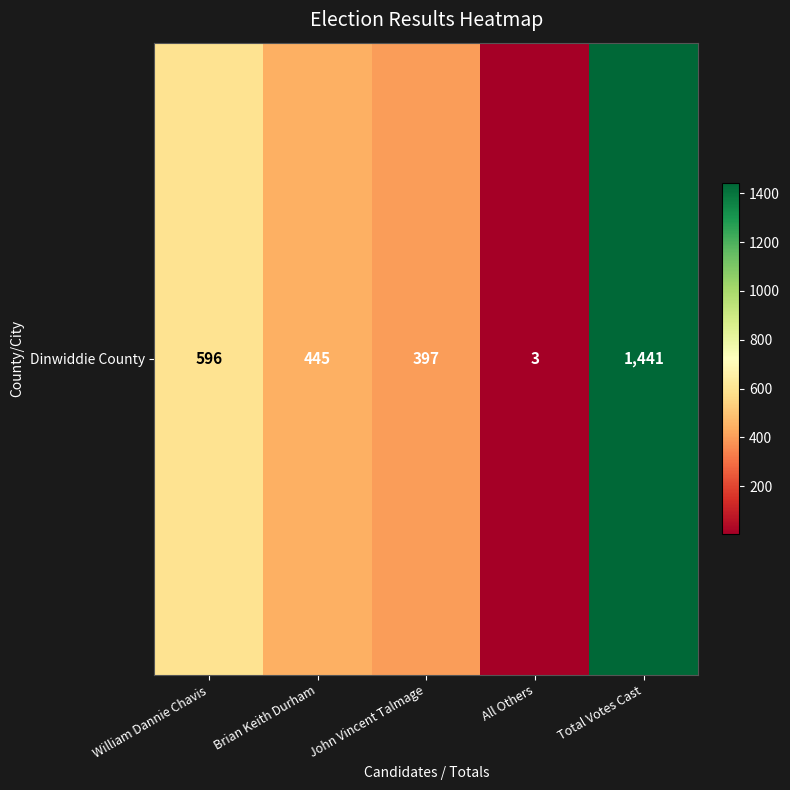

Rank the categories by value from highest to lowest.

Total Votes Cast, William Dannie Chavis, Brian Keith Durham, John Vincent Talmage, All Others